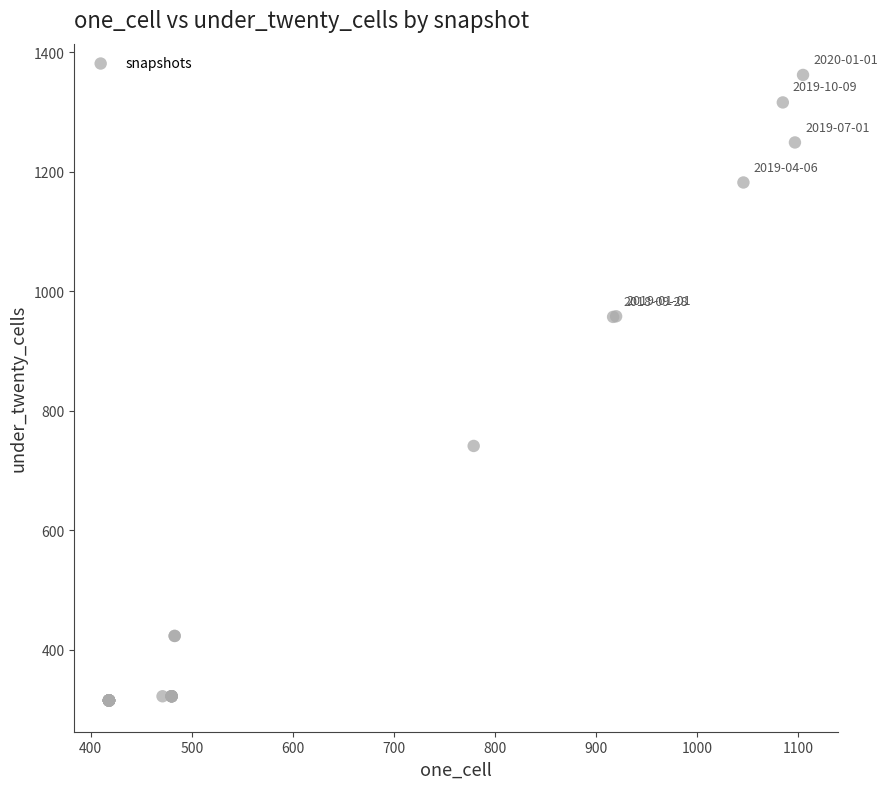

What Y value in the scatter plot is closest to 838?

741